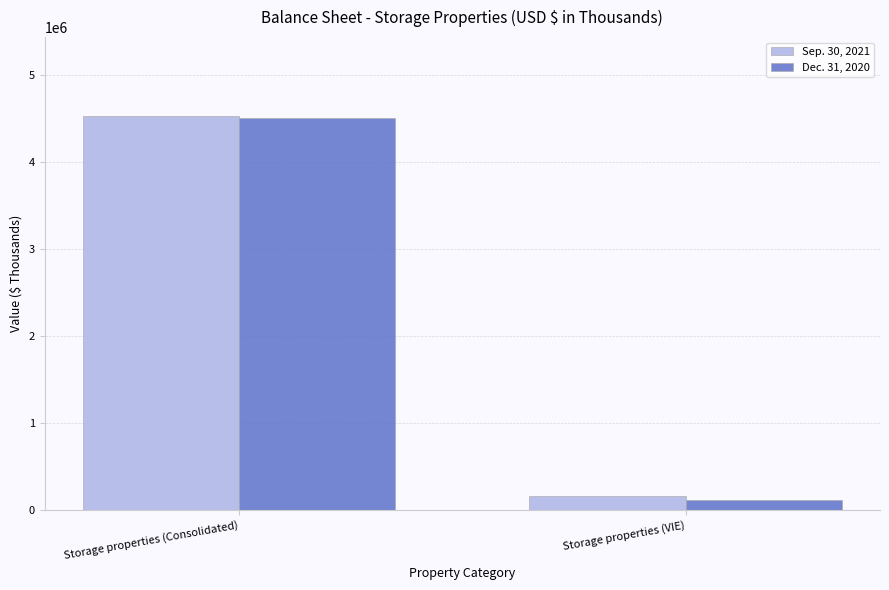

What is the difference between the maximum and minimum values in the Dec. 31, 2020 series?

4386469